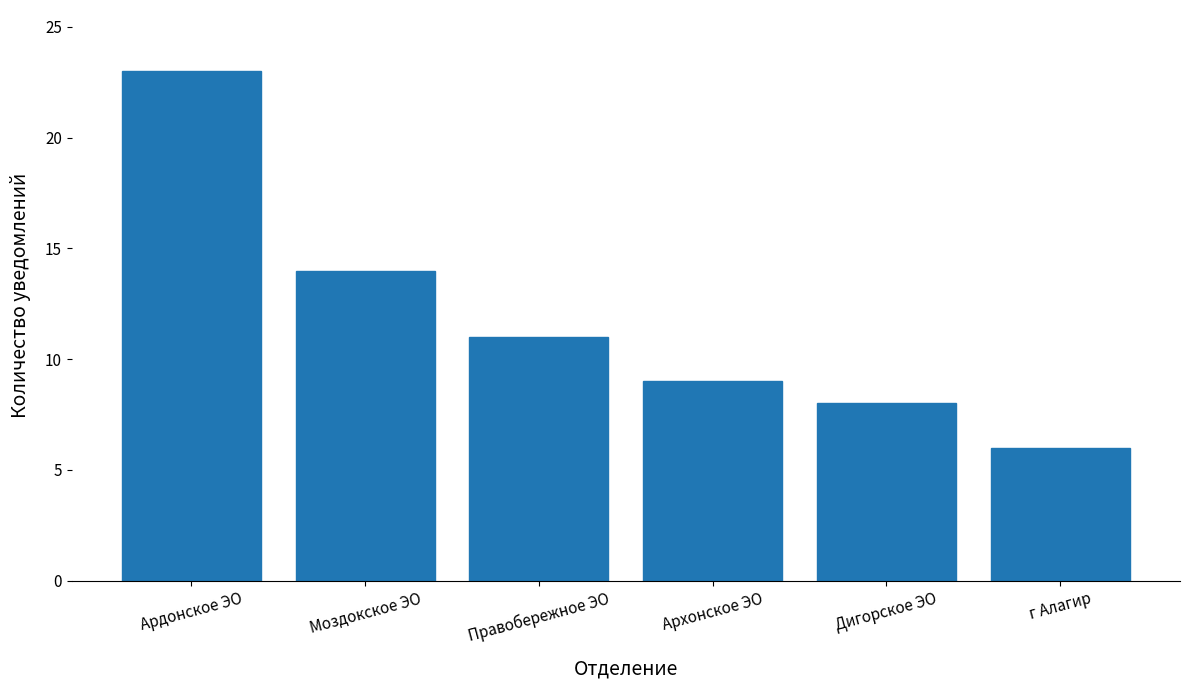

Reading right to left, list all the values displayed in this chart.

6	8	9	11	14	23